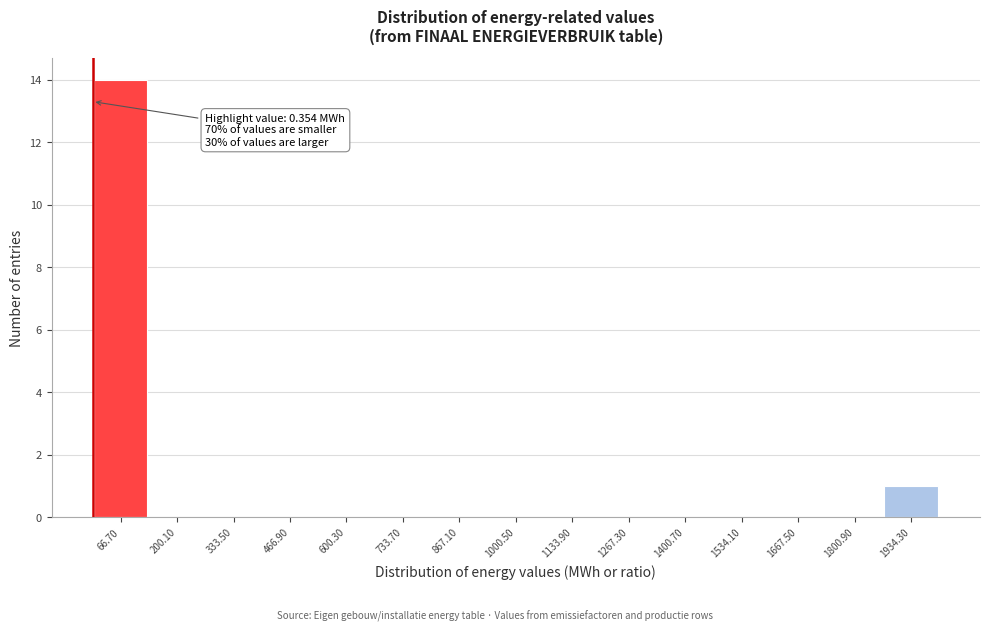

Which range on the x-axis has the tallest bar?

0 to 140